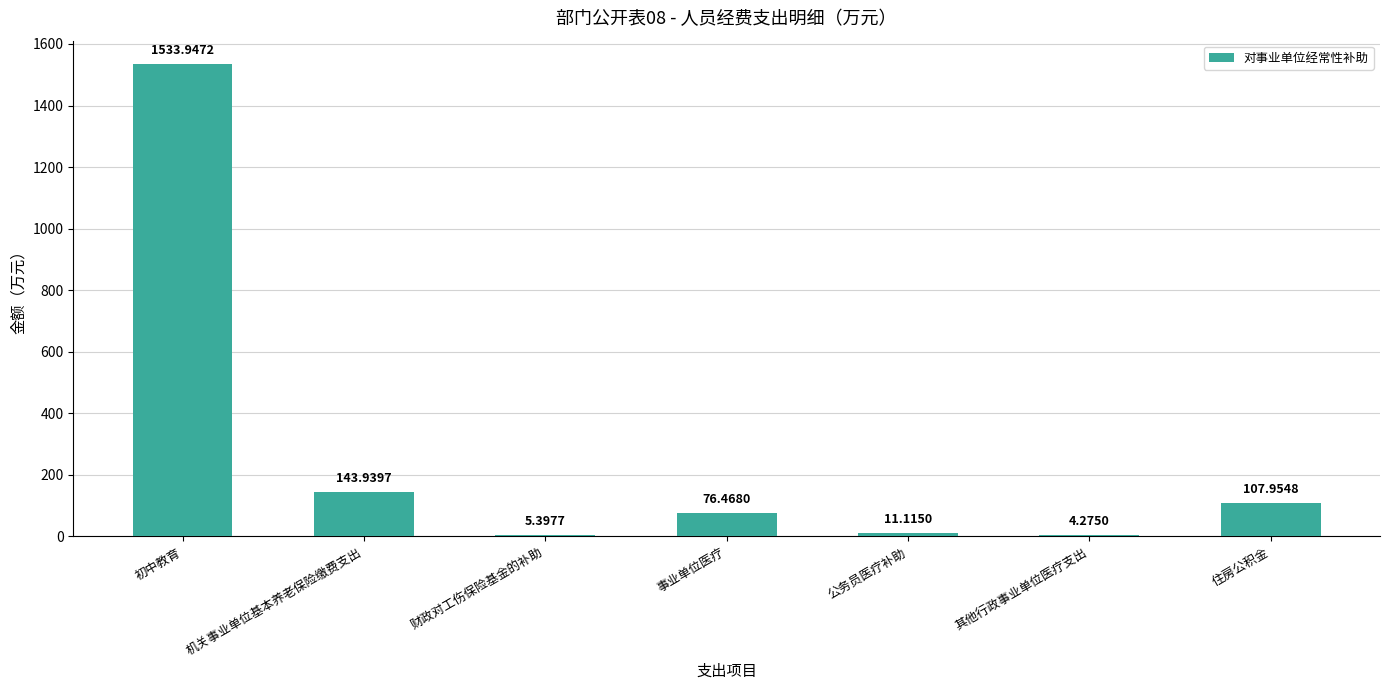

At which label does the data first exceed 76?

初中教育